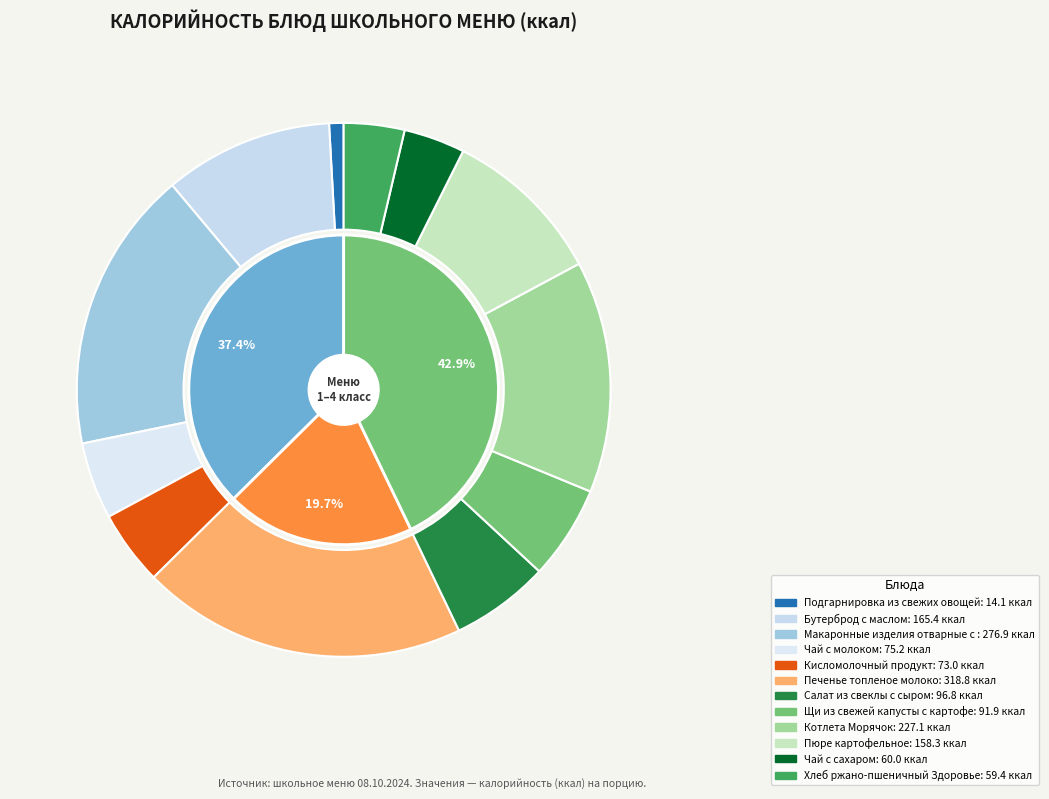

Is it true that Салат из свеклы с сыром is 6% of the pie?

True